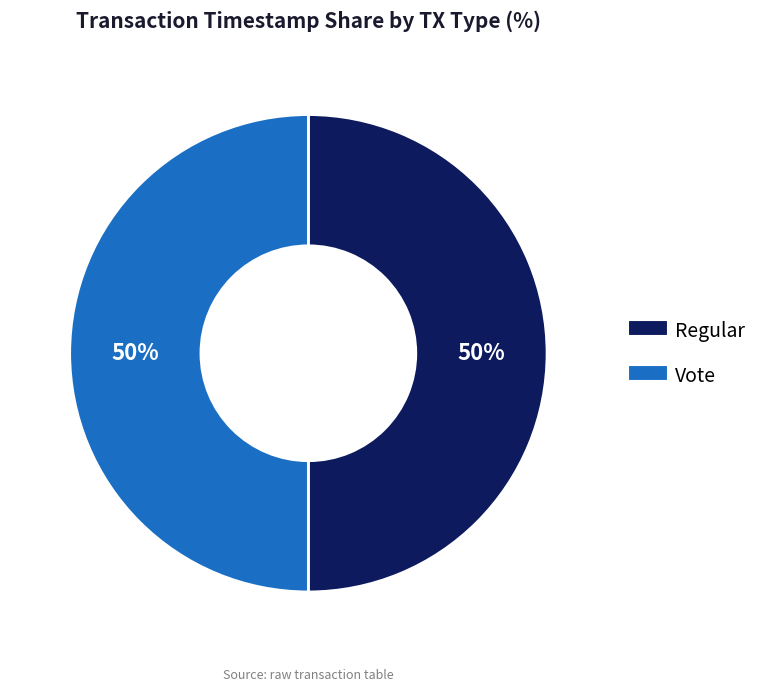

What percentage is the Vote slice, to the nearest percent?

50%